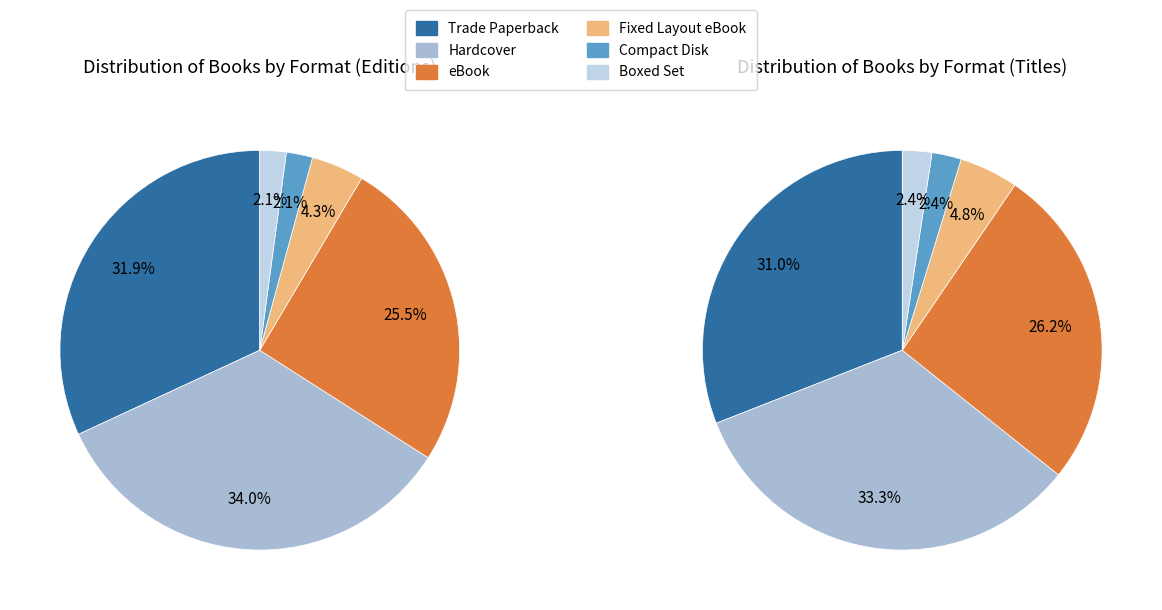

To the nearest percent, what portion does Boxed Set represent?

2%